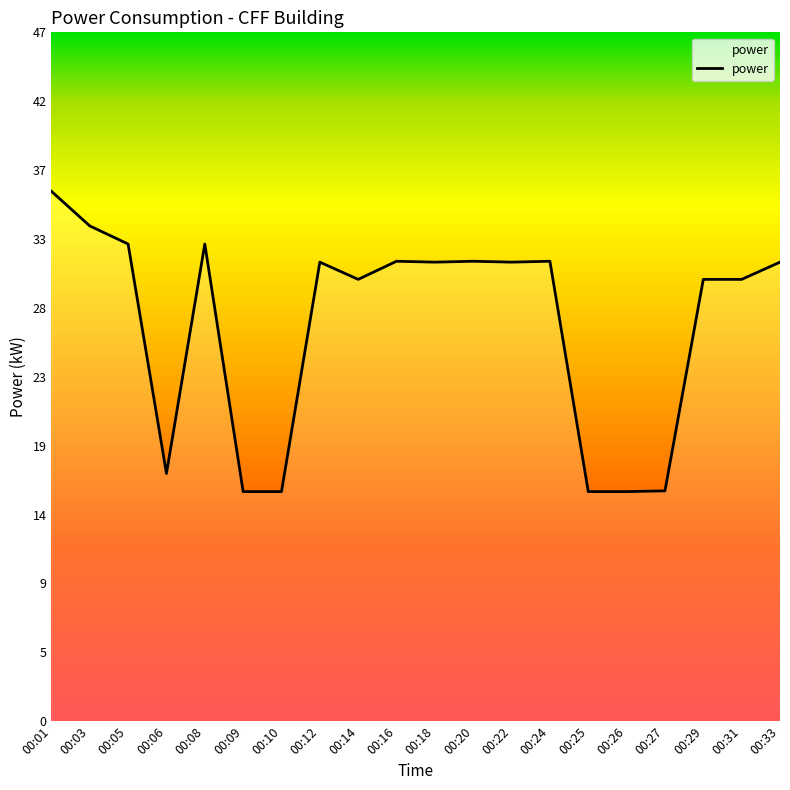

Is it true that the value at 00:18 is 44.6?

False